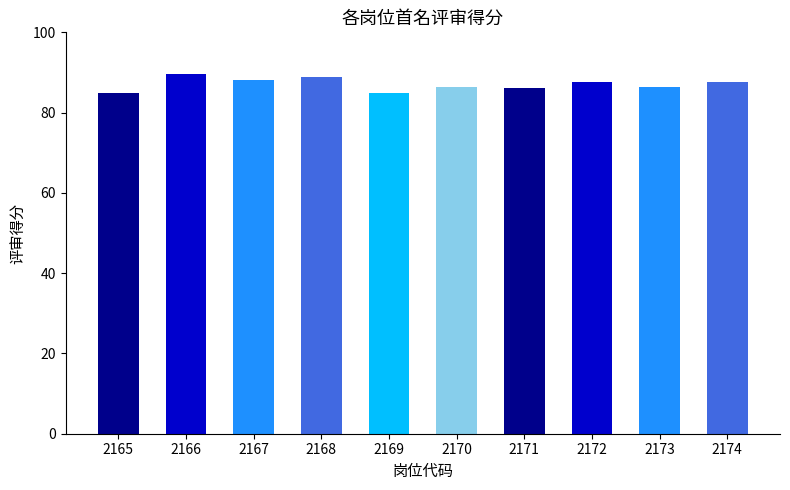

List the labels in order of value, largest first.

2166, 2168, 2167, 2172, 2174, 2173, 2170, 2171, 2165, 2169